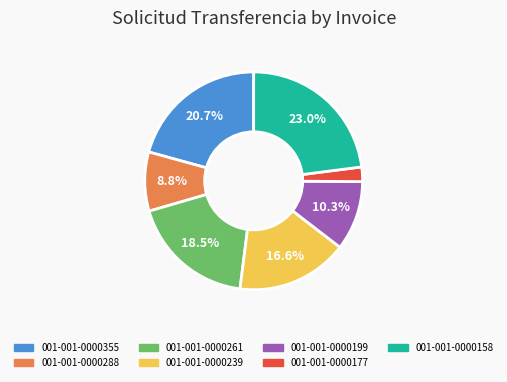

Which has a higher value, 001-001-0000199 or 001-001-0000177?

001-001-0000199